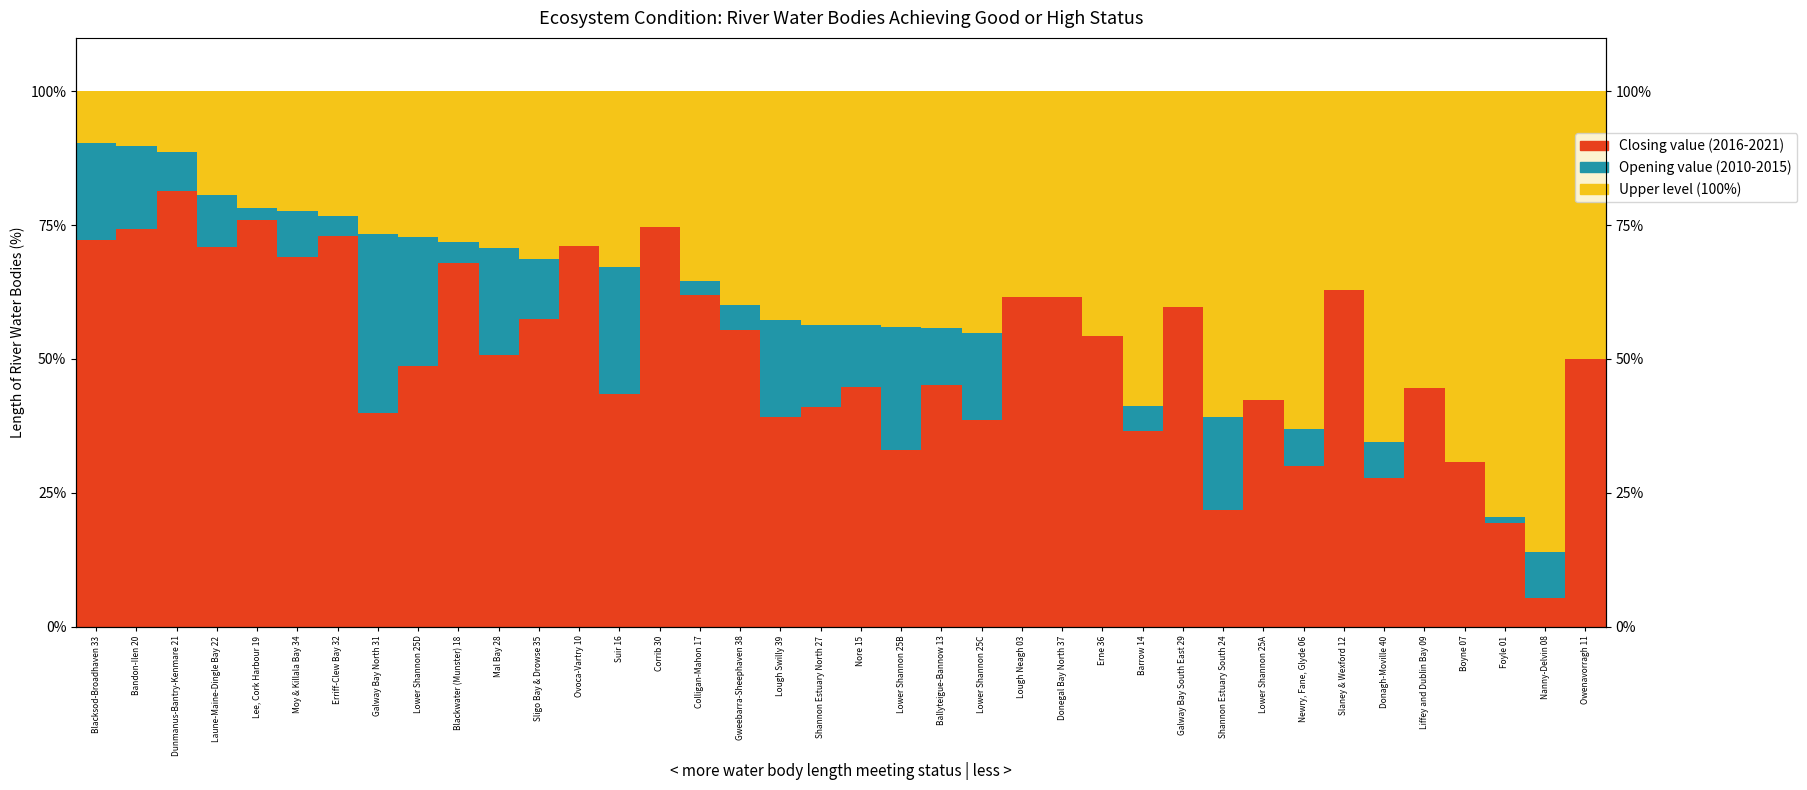

Where is Closing value (2016-2021) nearest to the value 43?

Suir 16